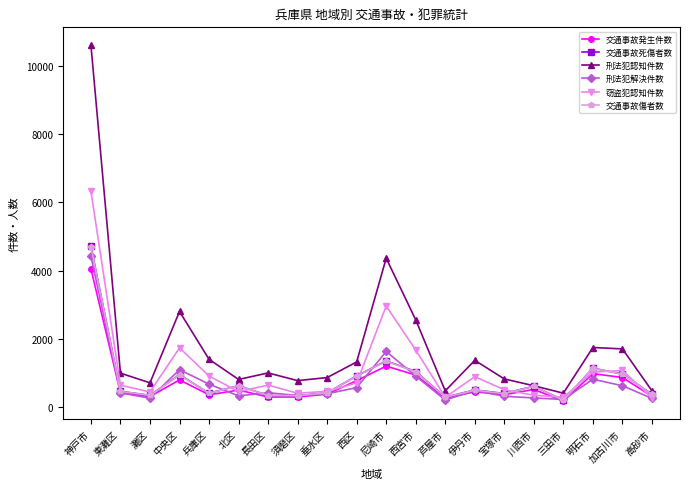

How many lines are shown in the chart?

6